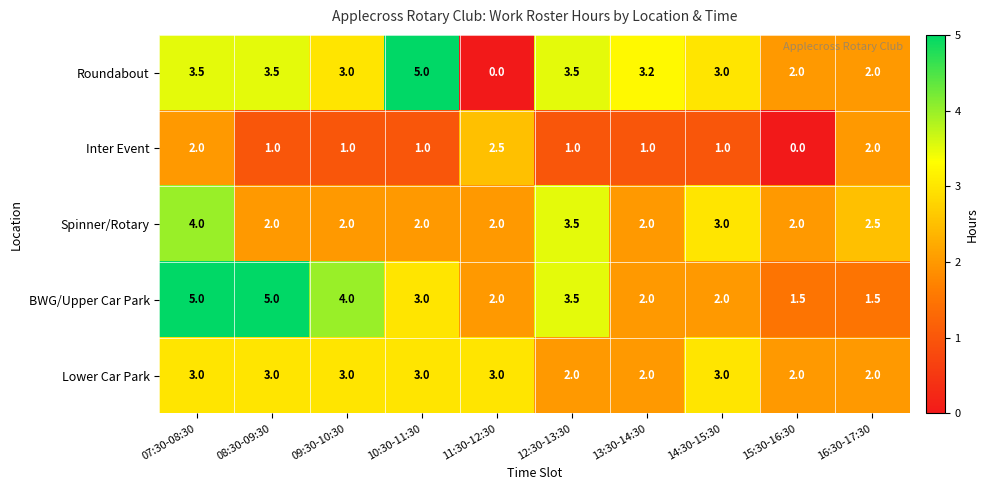

Where does the Inter Event series first go above 1?

07:30-08:30